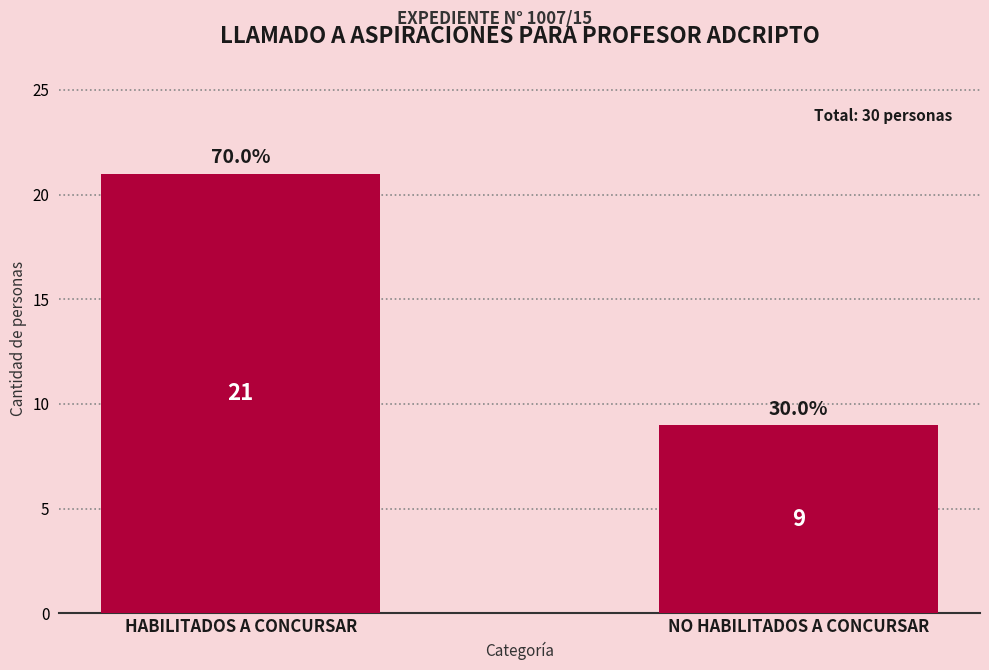

Reading right to left, extract all data points from this chart.

NO HABILITADOS A CONCURSAR=9	HABILITADOS A CONCURSAR=21